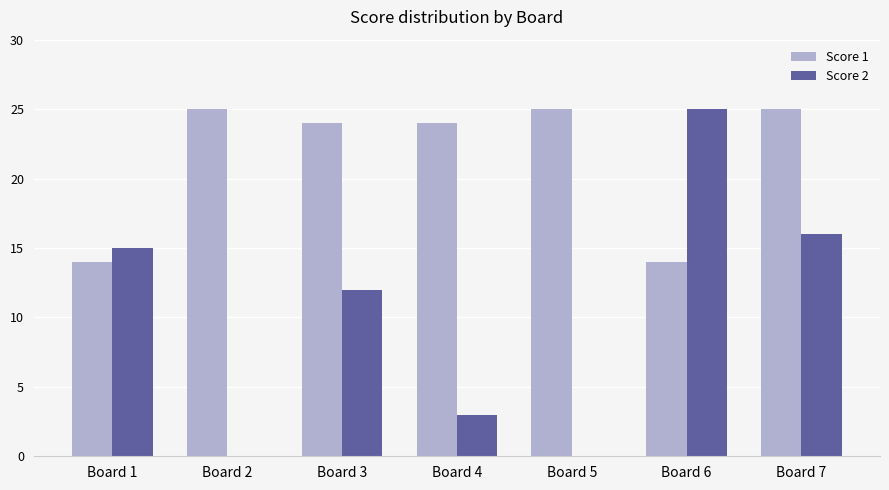

The Score 1 series shows 25 at Board 2. True or false?

True